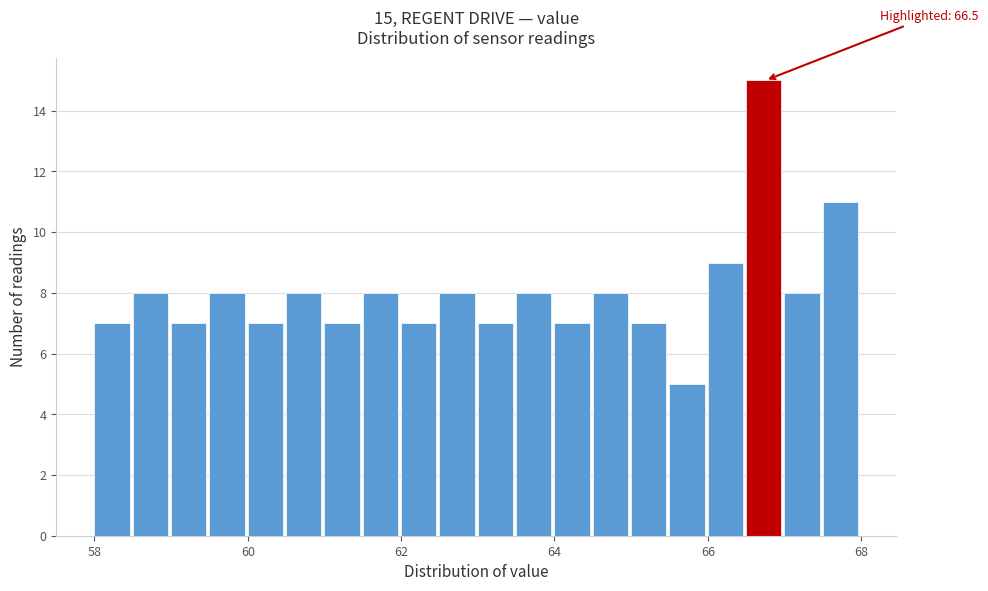

Around what value on the x-axis is the tallest bar? Give the approximate position of its centre, as read against the axis.

66.8